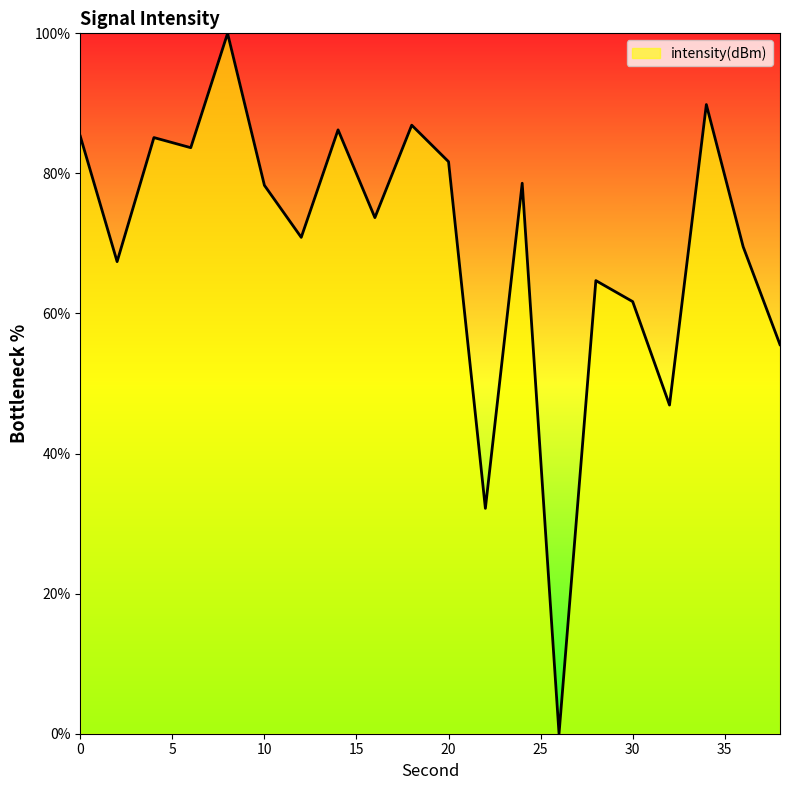

What is the greatest value displayed?

100.0